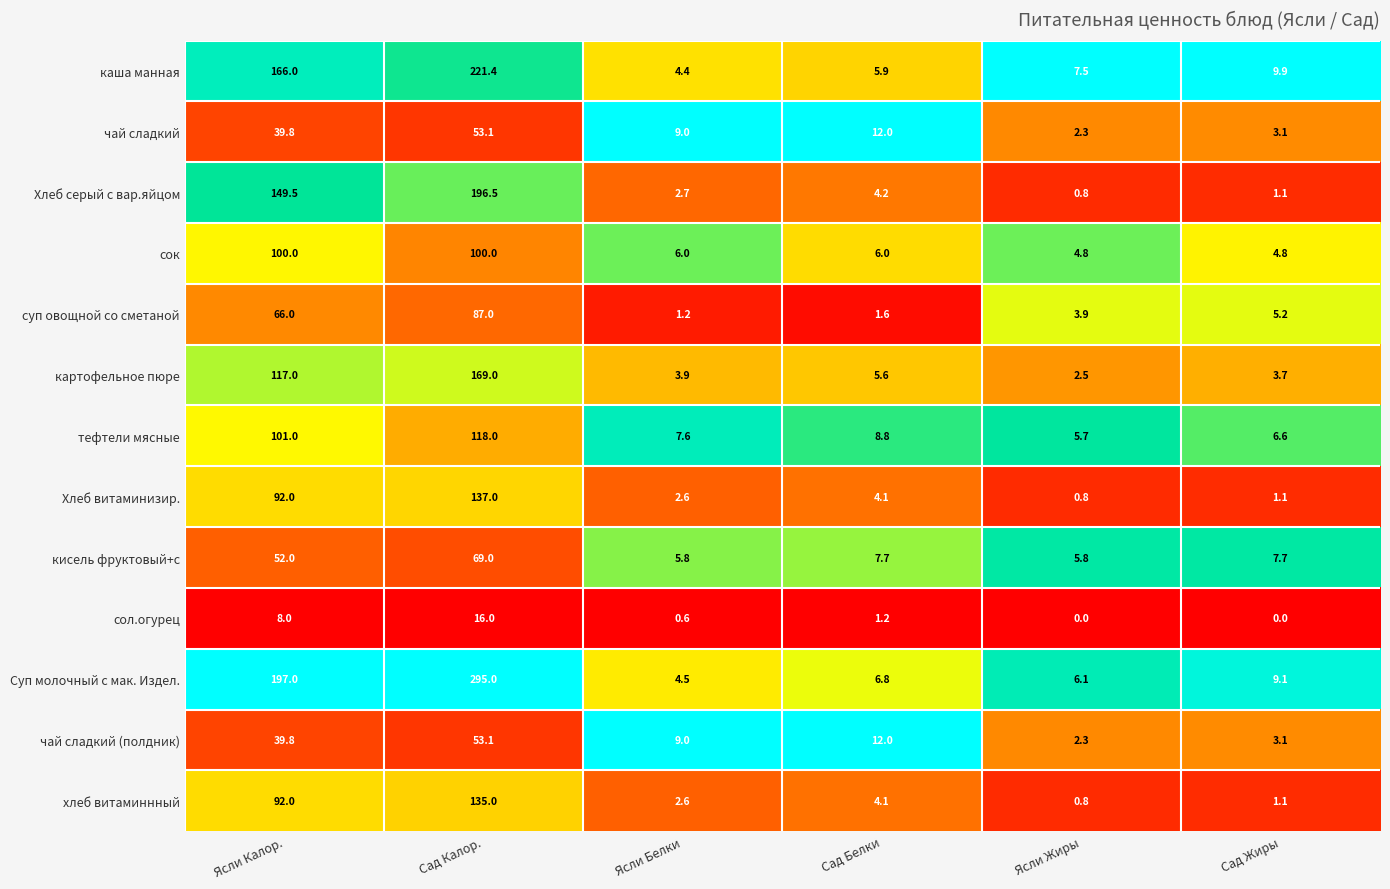

What is the difference between the Хлеб витаминизир. values at Ясли Жиры and Ясли Калор.?

91.2